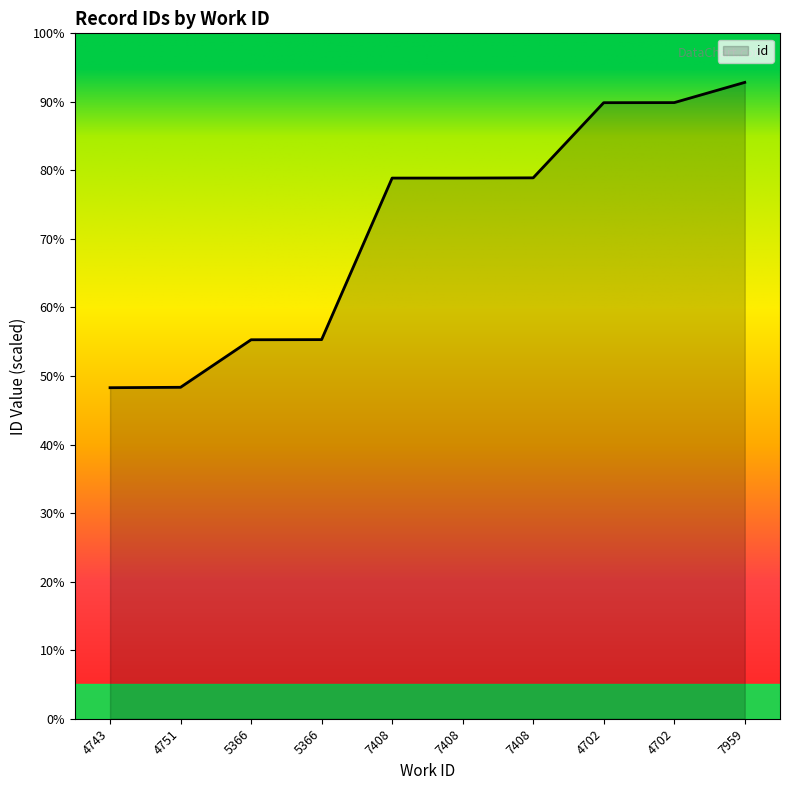

The value at 5366 is 14381. True or false?

True